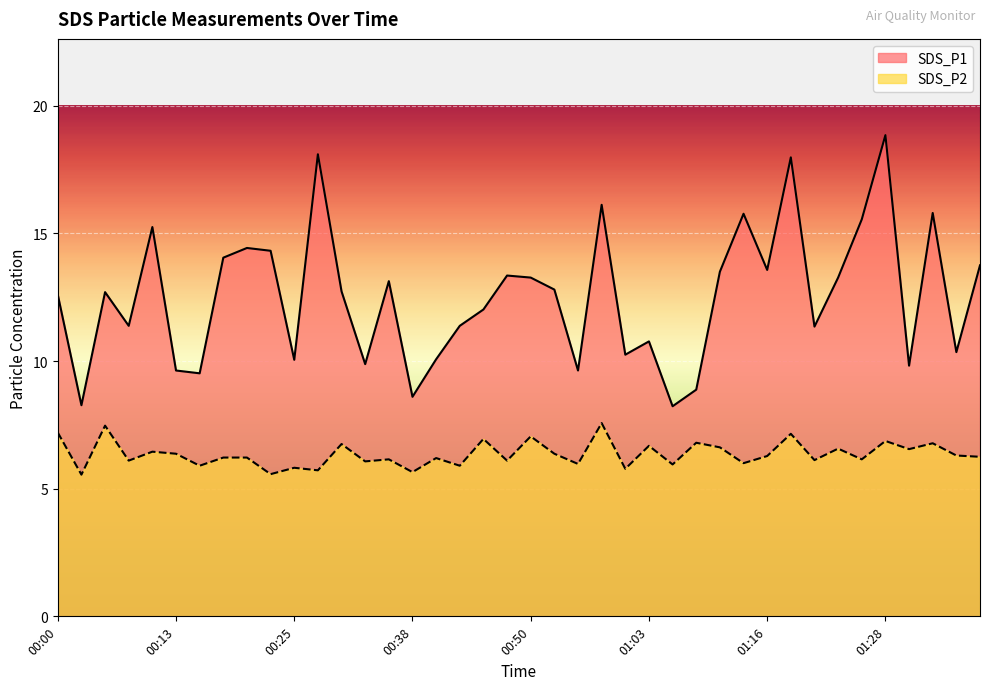

Reading right to left, what are all the values shown in this chart?

SDS_P1: 13.8	10.3	15.8	9.8	18.9	15.6	13.3	11.3	18.0	13.6	15.8	13.5	8.9	8.2	10.8	10.2	16.1	9.6	12.8	13.3	13.3	12.0	11.4	10.1	8.6	13.1	9.9	12.7	18.1	10.1	14.3	14.4	14.1	9.5	9.6	15.2	11.4	12.7	8.3	12.6
SDS_P2: 6.2	6.3	6.8	6.5	6.9	6.2	6.6	6.1	7.2	6.3	6.0	6.6	6.8	6.0	6.7	5.8	7.6	6.0	6.4	7.0	6.1	7.0	5.9	6.2	5.7	6.2	6.1	6.8	5.7	5.8	5.6	6.2	6.2	5.9	6.4	6.5	6.1	7.5	5.5	7.2